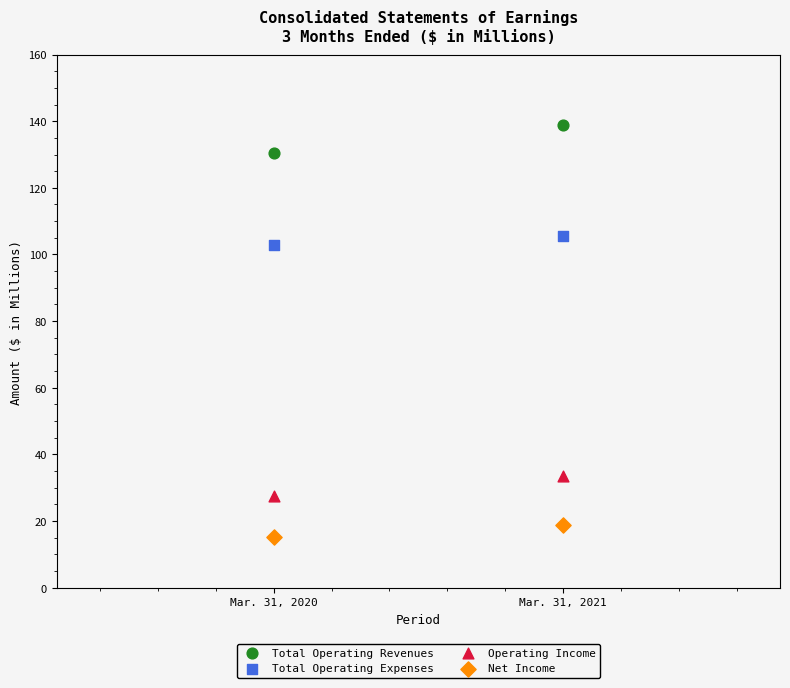

What are all the series names shown in the legend?

Total Operating Revenues, Total Operating Expenses, Operating Income, Net Income